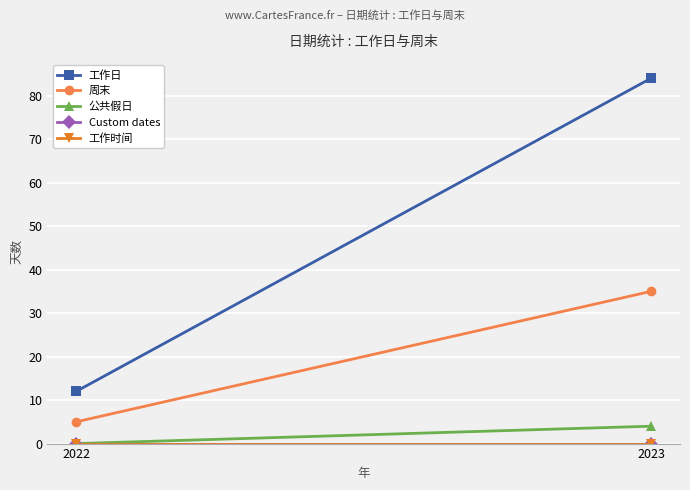

Which label corresponds to the largest value in the chart?

2023